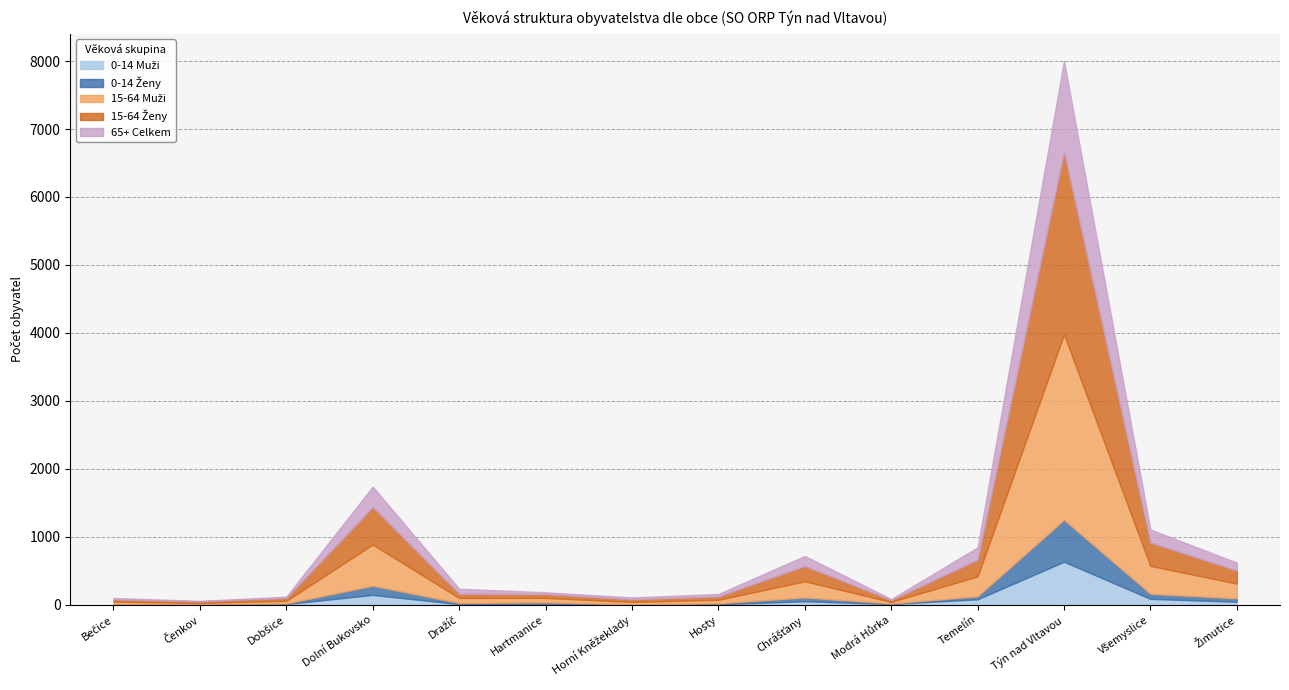

Between Hosty and Chrášťany, which series saw the biggest shift?

15-64 Muži